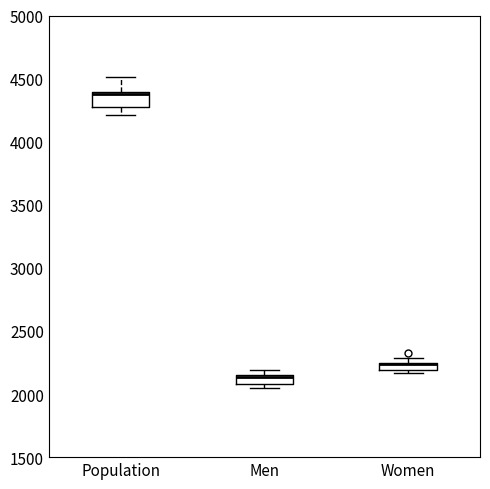

Where is the upper edge of the box for Men on the y-axis? The values are not printed on the chart, so give them approximately, as read against the axis.

2150